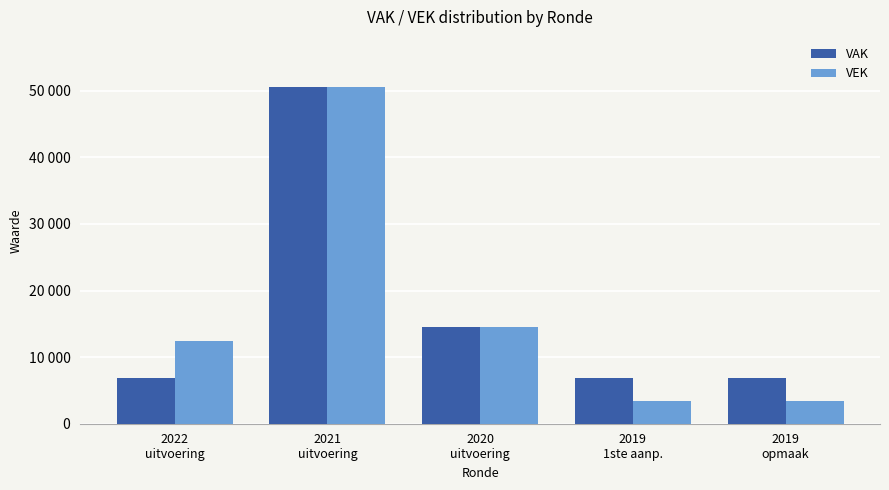

Reading left to right, list all the values displayed in this chart.

VAK: 2022
uitvoering=6798	2021
uitvoering=50505	2020
uitvoering=14595	2019
1ste aanp.=6798	2019
opmaak=6798
VEK: 2022
uitvoering=12350	2021
uitvoering=50505	2020
uitvoering=14595	2019
1ste aanp.=3399	2019
opmaak=3399